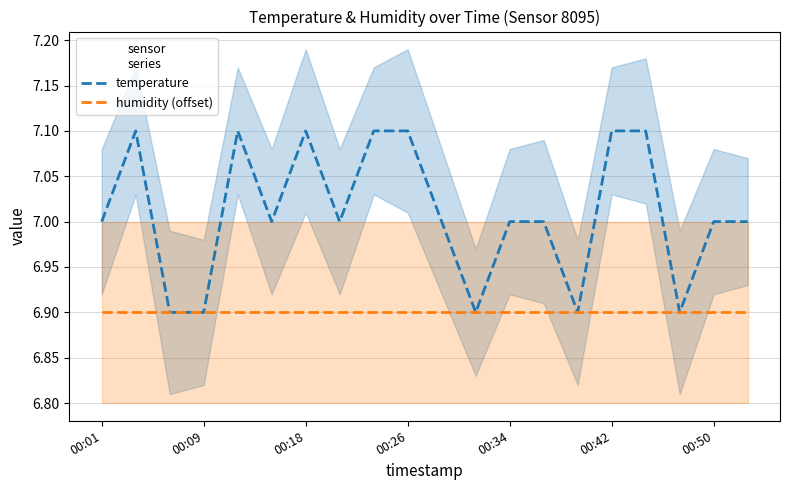

What is the lowest value of the temperature series?

6.9